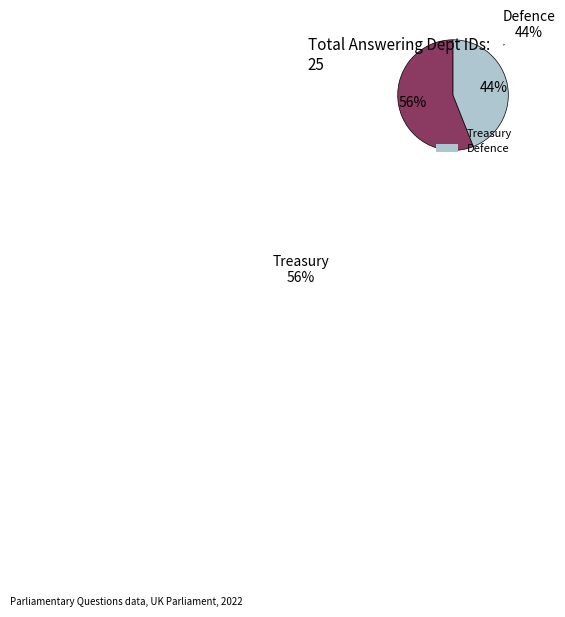

To the nearest percent, what is the average slice percentage?

50%